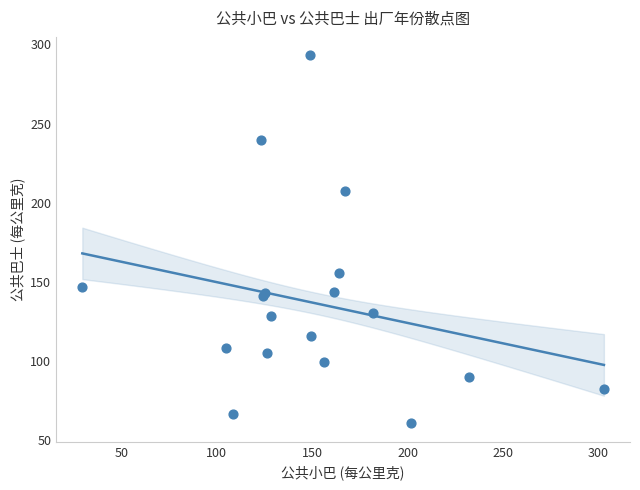

What Y value in the scatter plot is closest to 176?

155.8